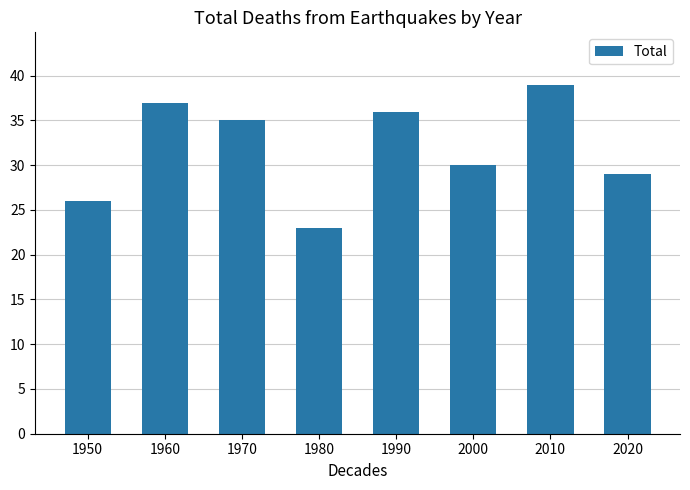

What is the change in value from 1970 to 2020?

-6